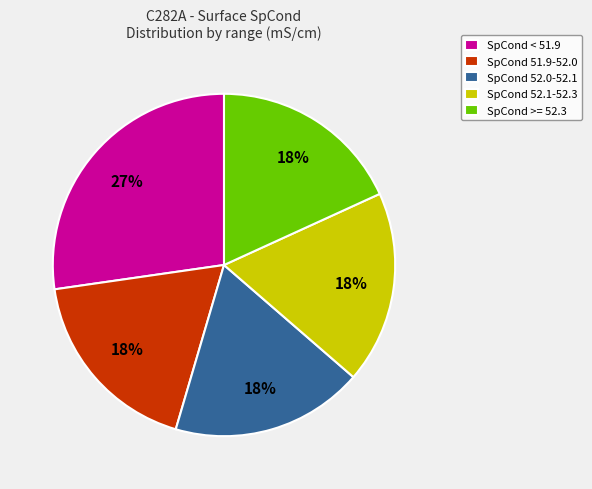

Do SpCond < 51.9 and SpCond 52.0-52.1 together represent more than half of the pie?

No